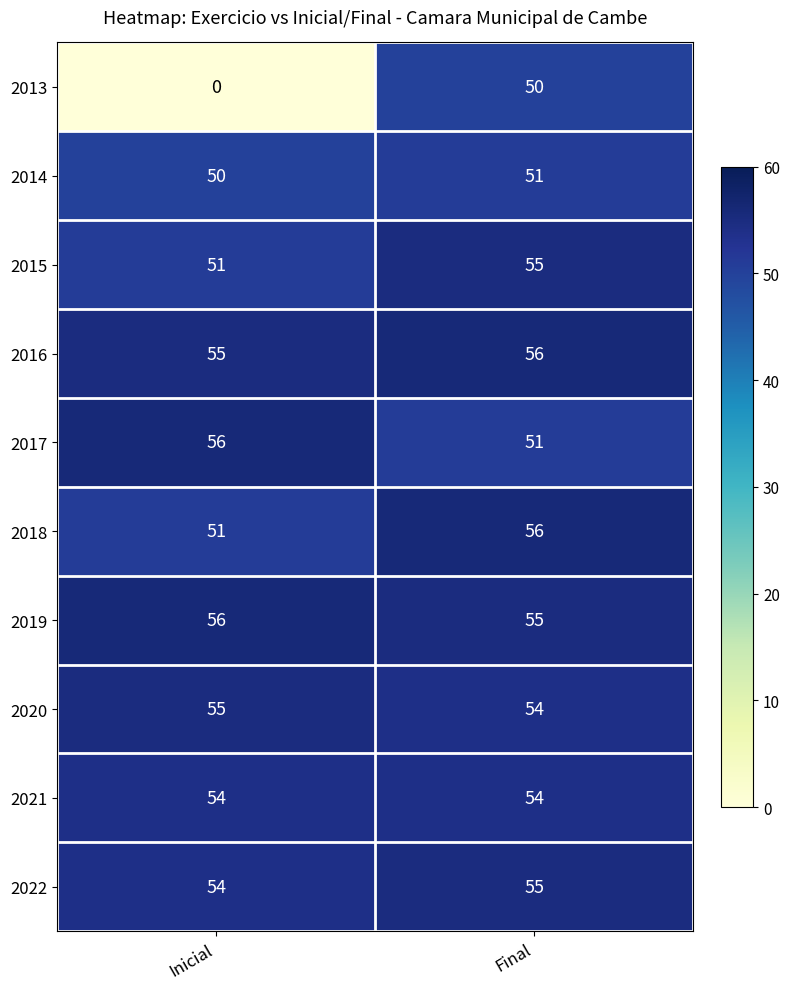

List the labels in order of 2022 value, smallest first.

Inicial, Final